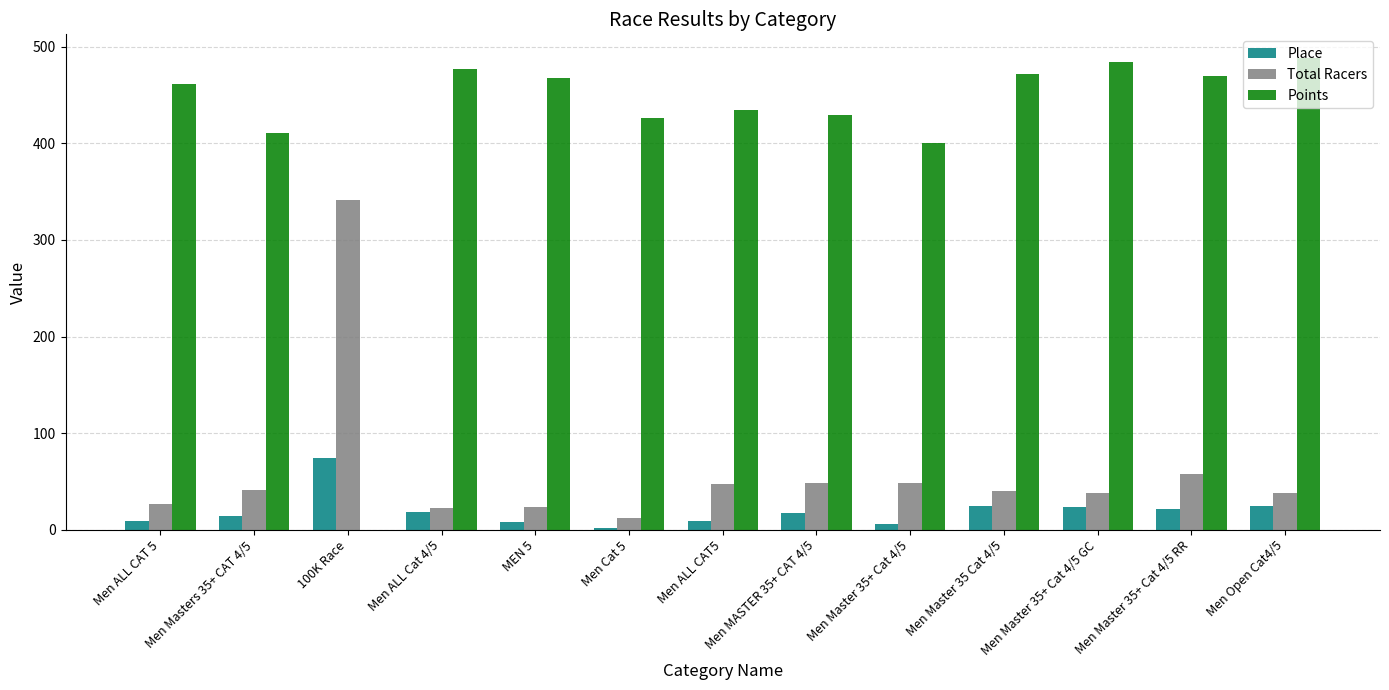

Is the value of Place at Men Cat 5 greater than the value of Points at Men Master 35 Cat 4/5?

No